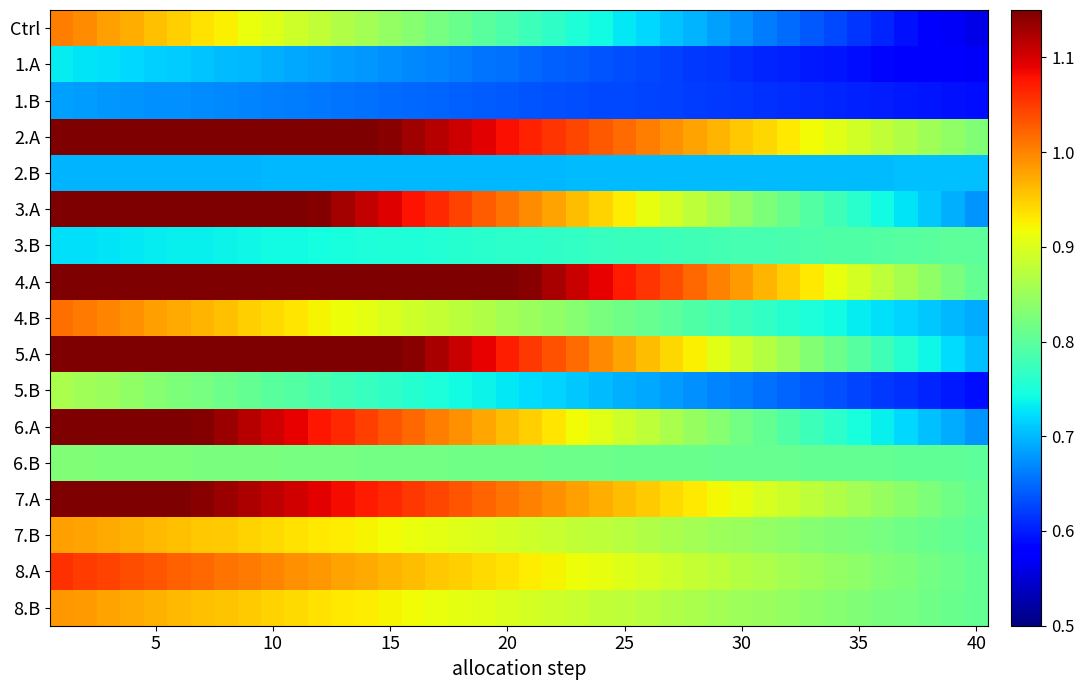

How many series are shown in this chart?

17